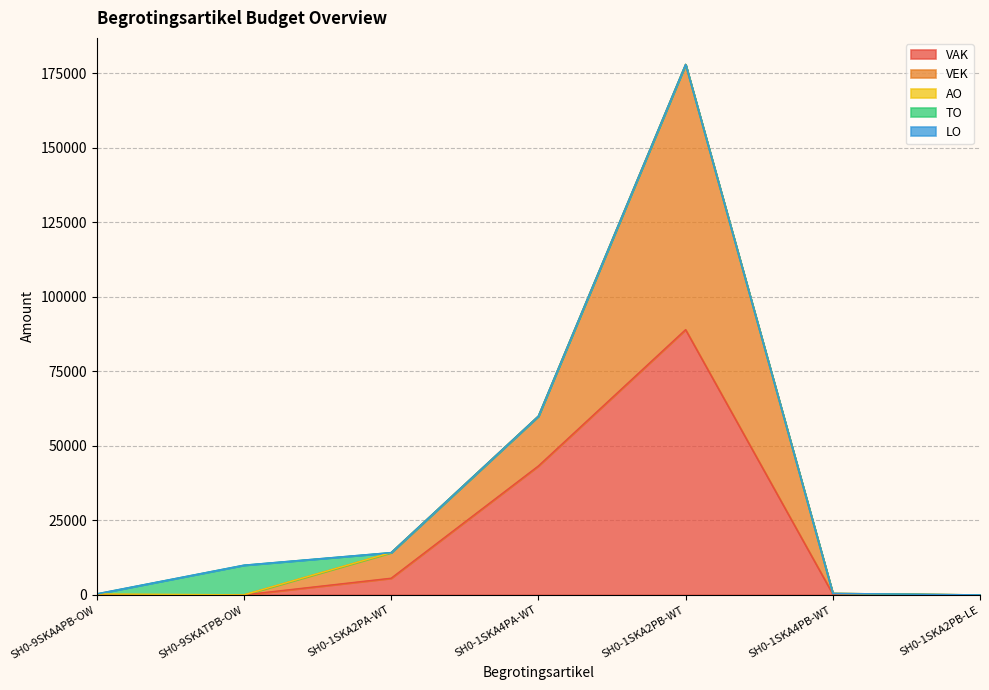

What is the difference between the second highest and second lowest values in the VAK series?

43259